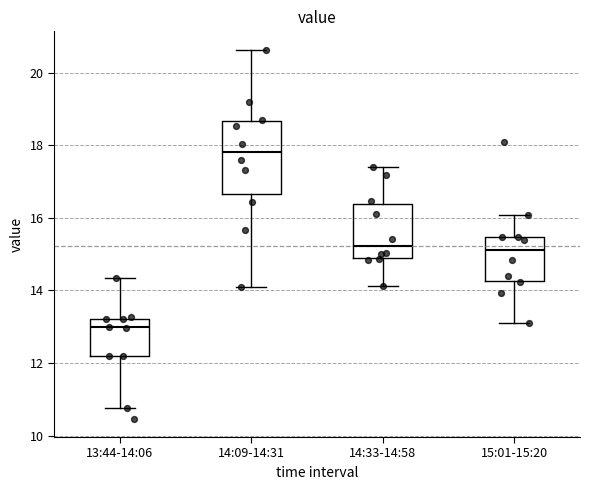

Reading left to right, read every box against the y-axis: the position of its median line, the range the box covers, and the ends of its whiskers. The values are not printed on the chart, so give them approximately, as read against the axis.

13:44-14:06: median 13.0, box 12.2 to 13.2, whiskers 10.8 to 14.4
14:09-14:31: median 17.8, box 16.6 to 18.6, whiskers 14.2 to 20.6
14:33-14:58: median 15.2, box 15.0 to 16.4, whiskers 14.2 to 17.4
15:01-15:20: median 15.2, box 14.2 to 15.4, whiskers 13.2 to 16.0